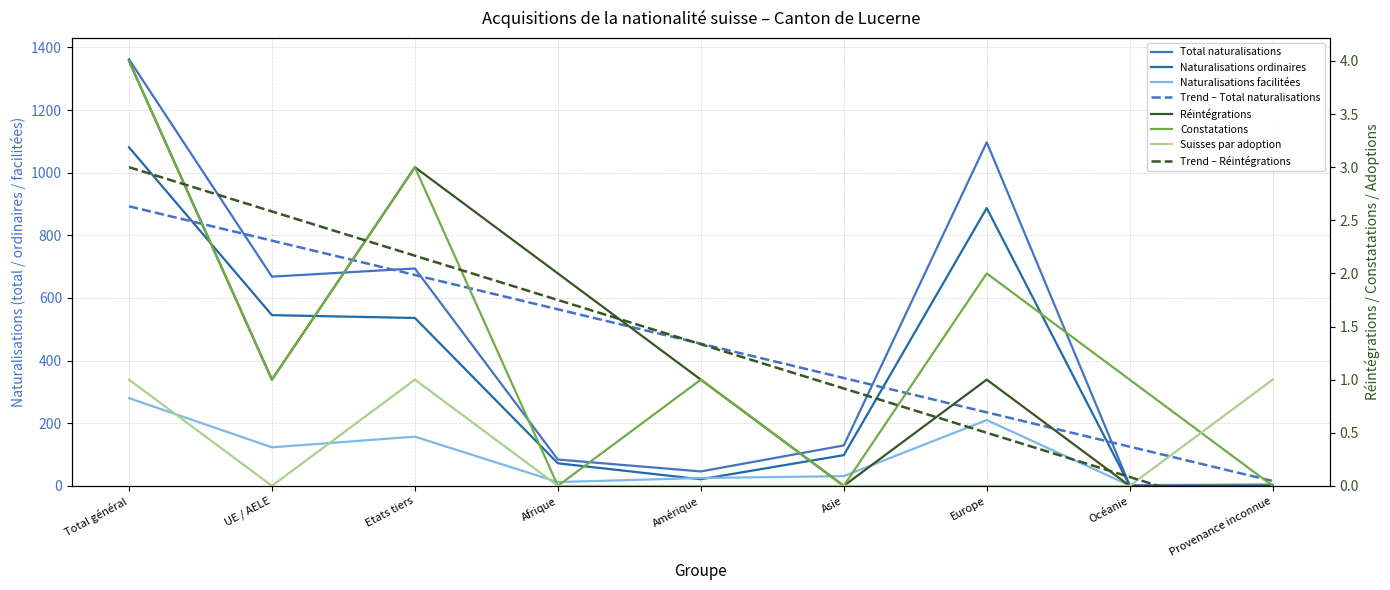

What is the total value across all series at Afrique?

170